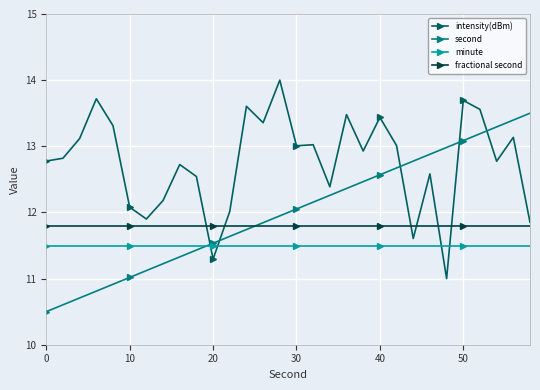

What is the greatest value displayed?

14.0